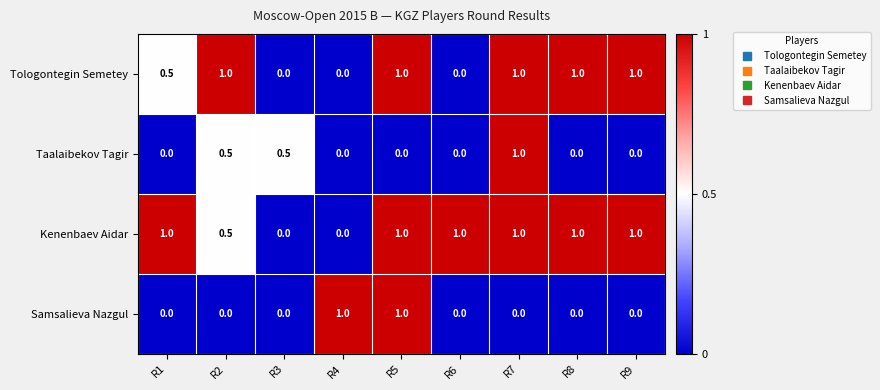

What is the difference between the highest and lowest values at R9?

1.0